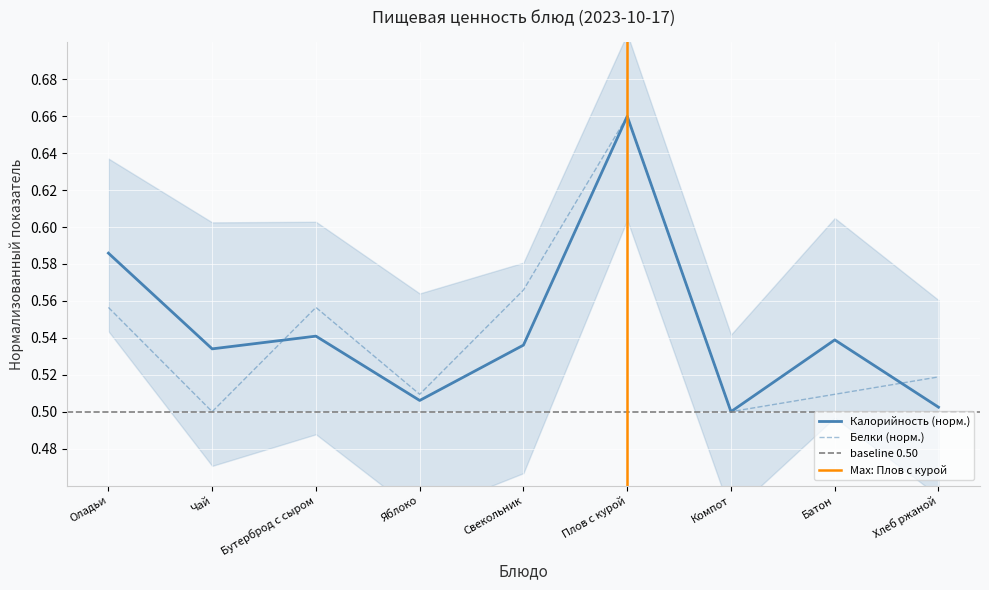

Rank the categories by Калорийность value from highest to lowest.

Плов с курой, Оладьи, Бутерброд с сыром, Батон, Свекольник, Чай, Яблоко, Хлеб ржаной, Компот